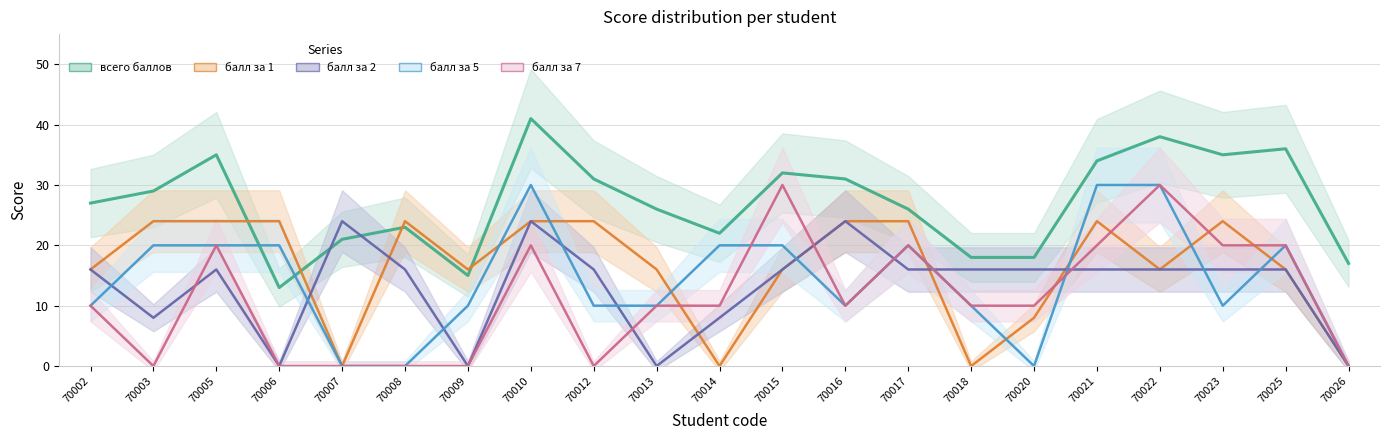

What is the difference between the highest and lowest values at 70026?

17